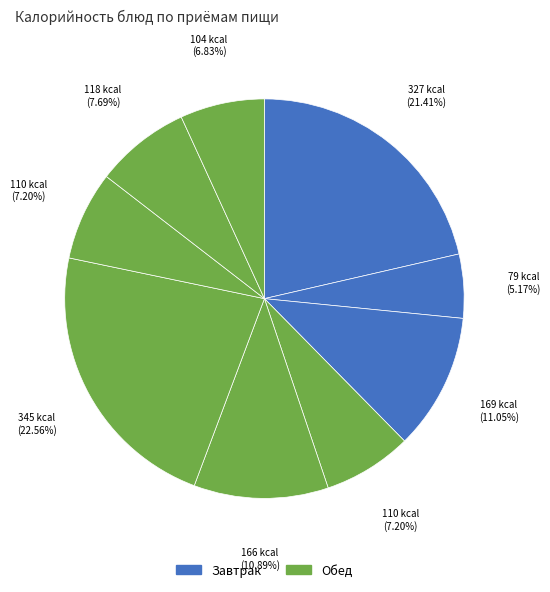

How many slices are in this pie chart?

9